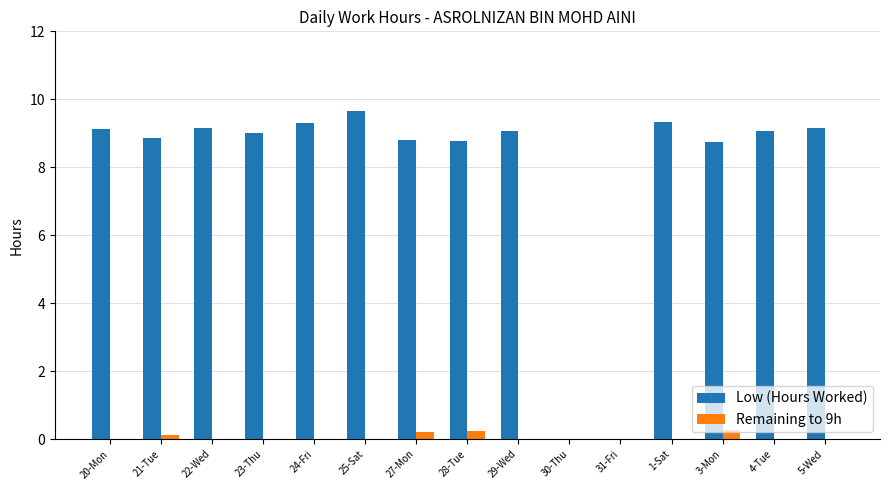

Reading right to left, what are all the values shown in this chart?

Low (Hours Worked): 5-Wed=9.2	4-Tue=9.1	3-Mon=8.7	1-Sat=9.3	31-Fri=0.0	30-Thu=0.0	29-Wed=9.1	28-Tue=8.8	27-Mon=8.8	25-Sat=9.7	24-Fri=9.3	23-Thu=9.0	22-Wed=9.2	21-Tue=8.9	20-Mon=9.1
Remaining to 9h: 5-Wed=-0.2	4-Tue=-0.1	3-Mon=0.3	1-Sat=-0.3	31-Fri=0.0	30-Thu=0.0	29-Wed=-0.1	28-Tue=0.2	27-Mon=0.2	25-Sat=-0.7	24-Fri=-0.3	23-Thu=-0.0	22-Wed=-0.1	21-Tue=0.1	20-Mon=-0.1